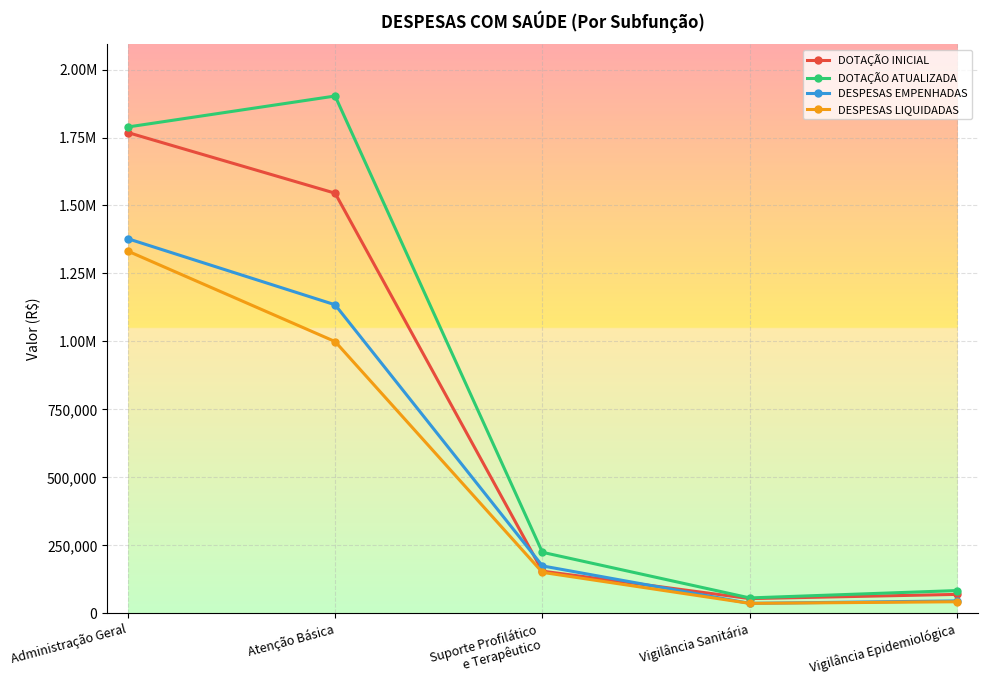

What is the sum of the DOTAÇÃO INICIAL values at Atenção Básica and Administração Geral?

3313550.0